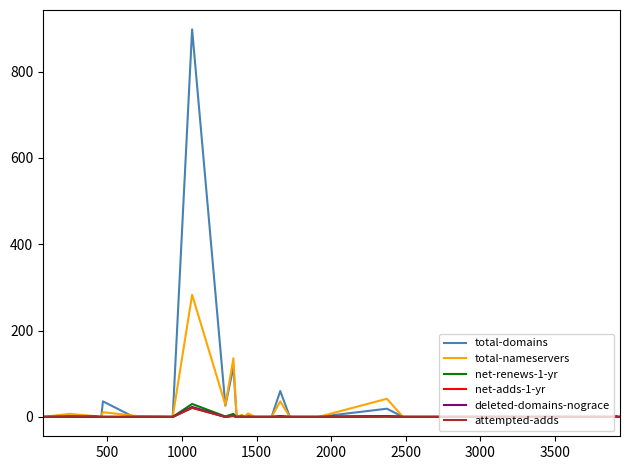

Is this an area chart (filled region under the line)?

No